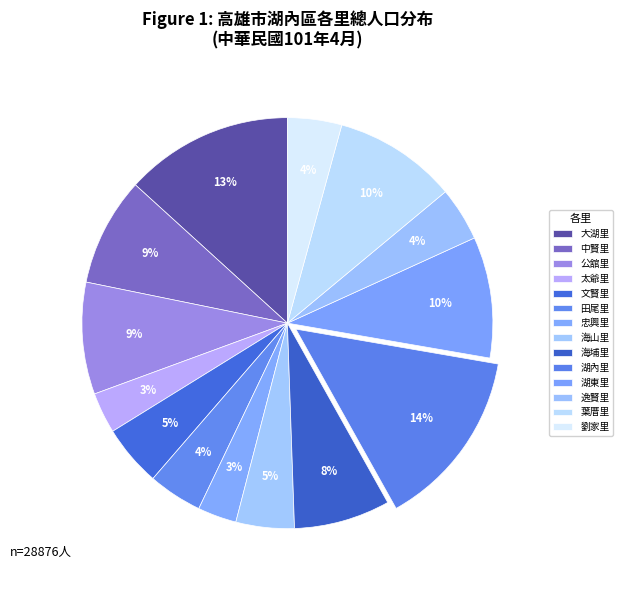

The 湖東里 slice represents 10% of the pie. True or false?

True